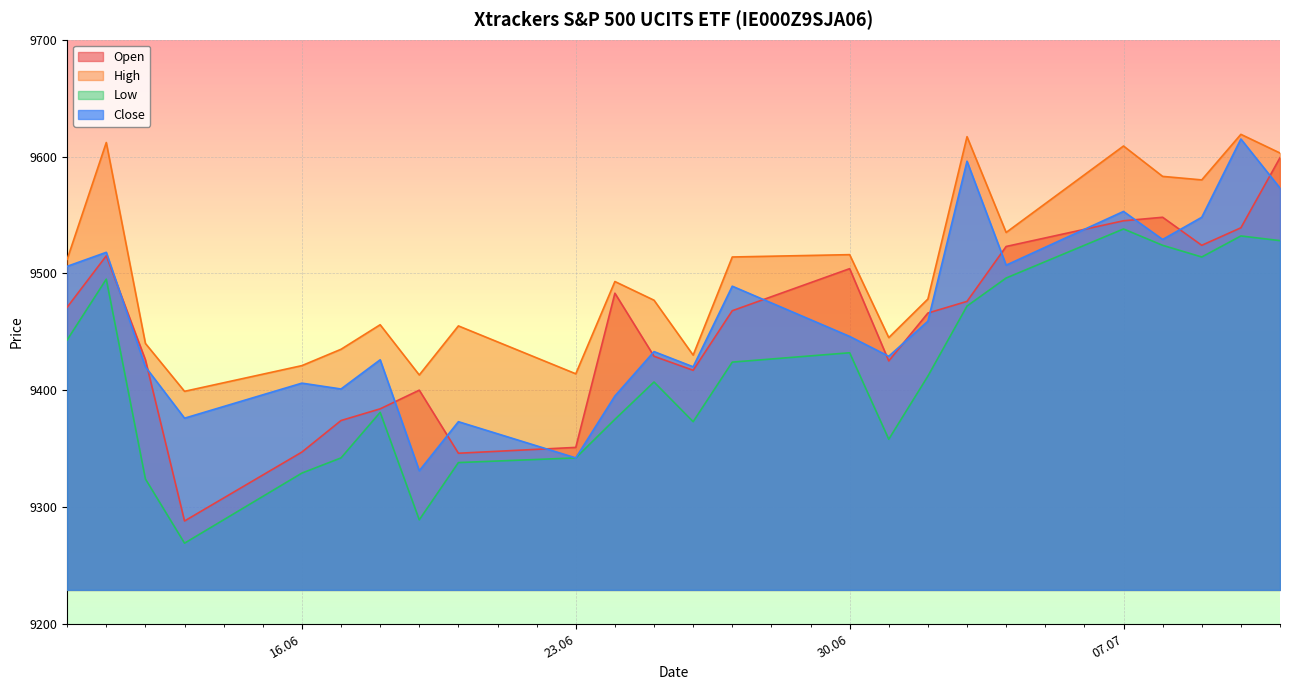

Does the chart display data point markers on the line(s)?

No